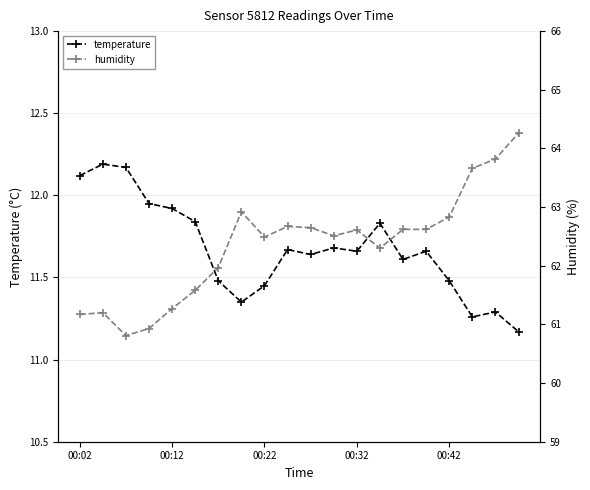

What position from the left is 9?

10